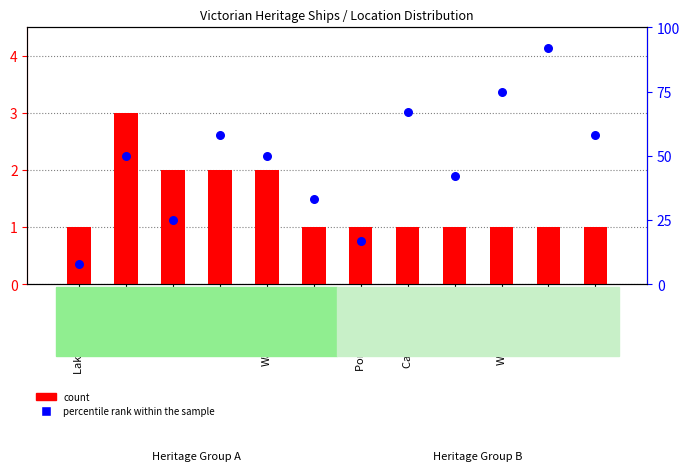

What is the total value across all series at Venus Bay?

34